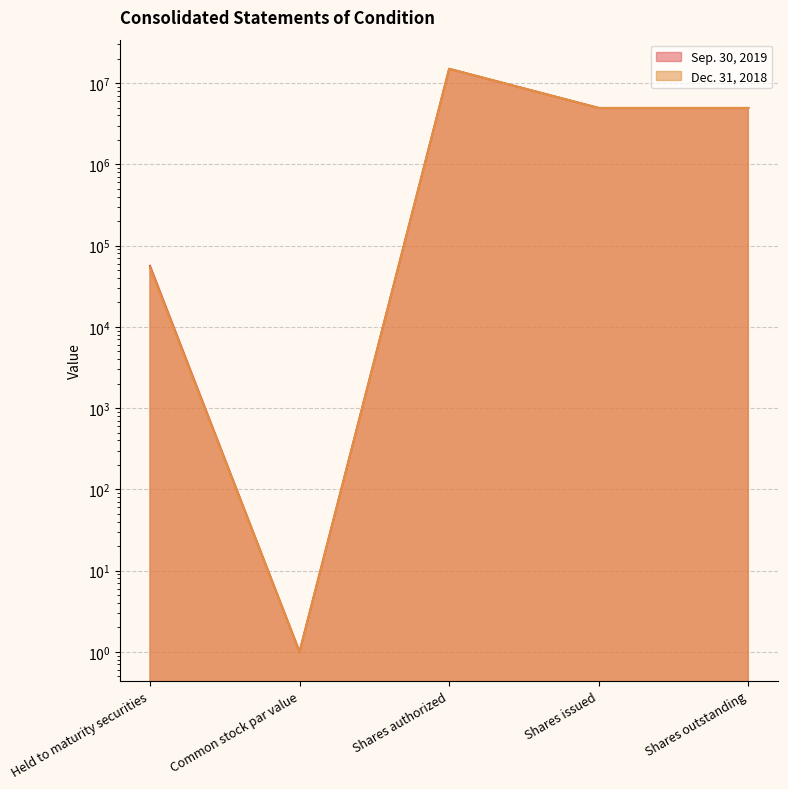

What position from the right is Shares outstanding?

1